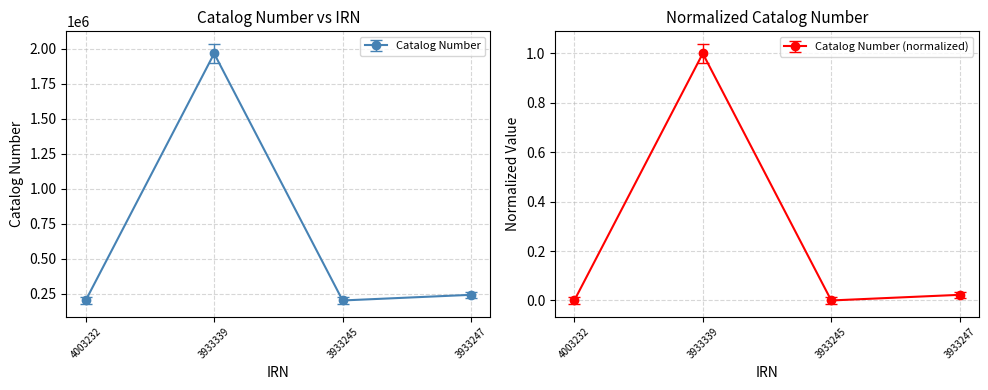

Is it true that the value at 3933247 is 244138?

True